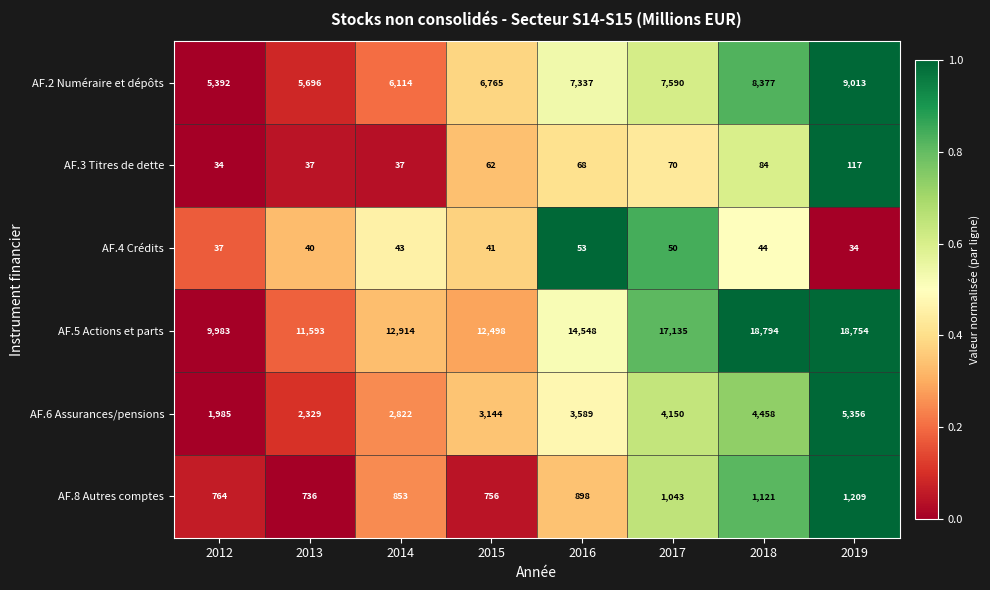

True or false: AF.5 Actions et parts has a value of 20170 at 2013.

False